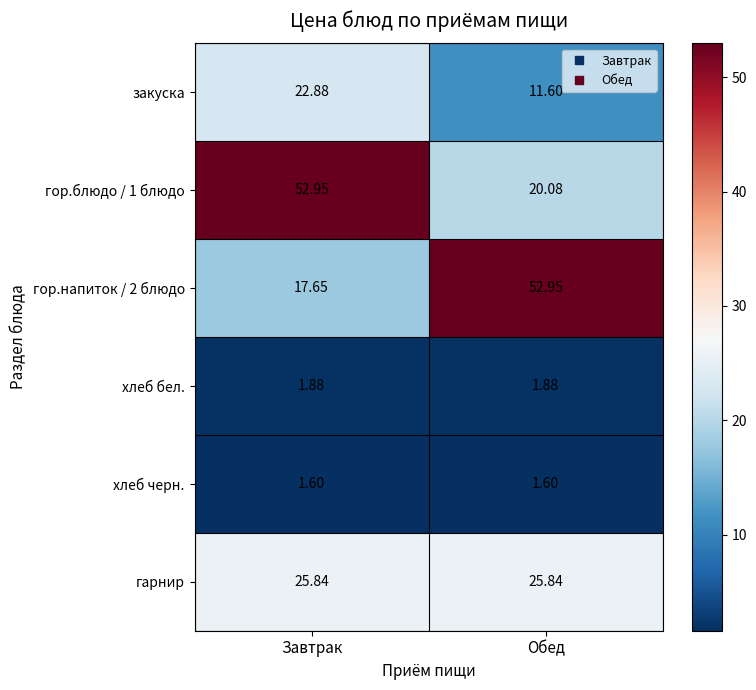

Rank the categories by закуска value from highest to lowest.

Завтрак, Обед